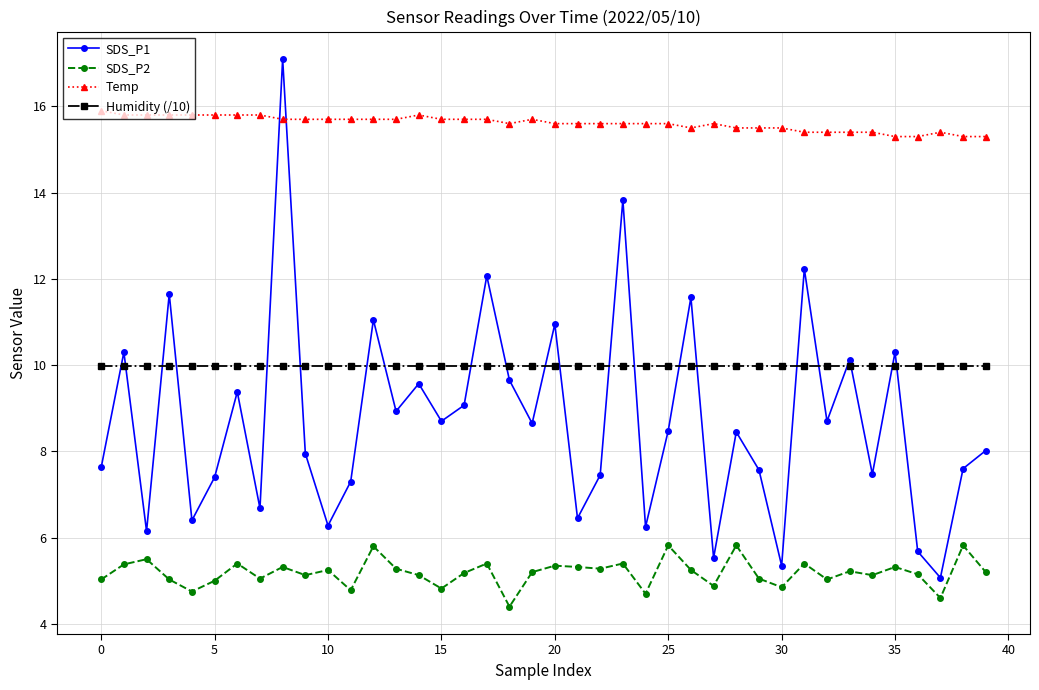

Which series has the widest spread of values?

SDS_P1